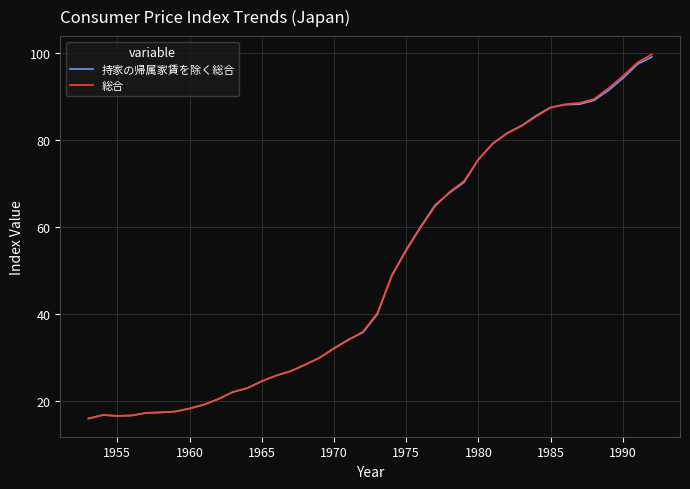

Which series has the widest spread of values?

総合